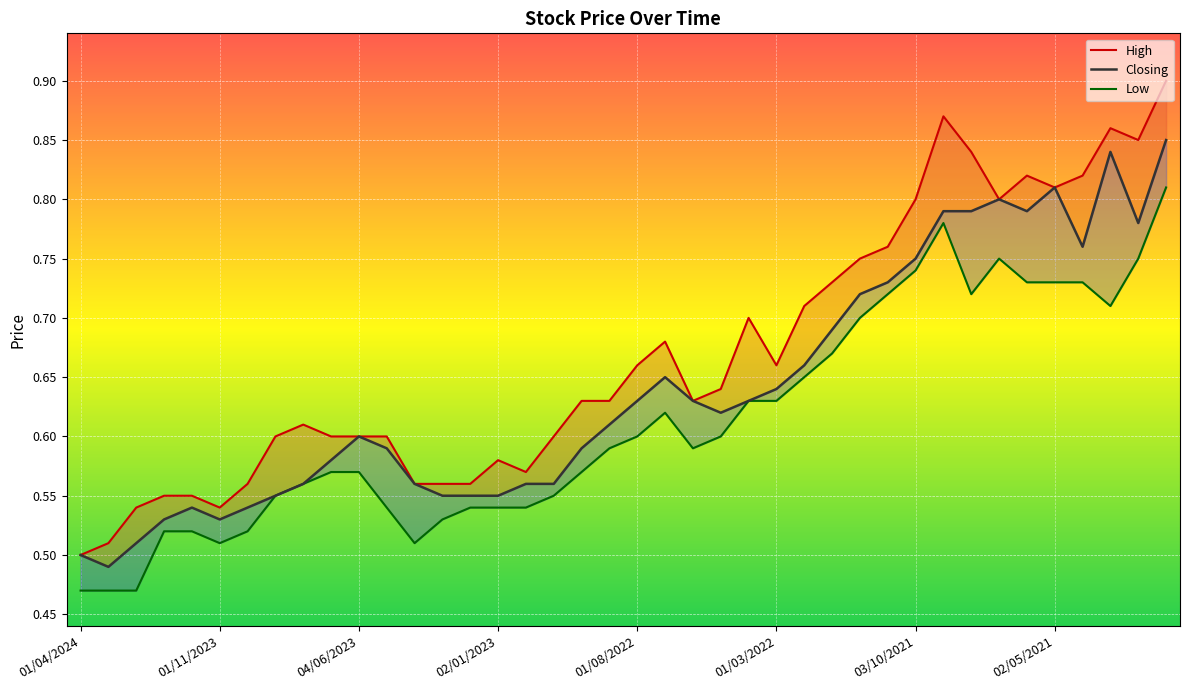

List the series in order of their overall mean, lowest first.

Low, Closing, High